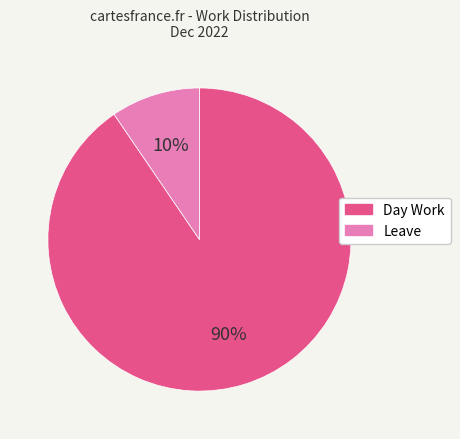

Between Leave and Day Work, which is larger?

Day Work